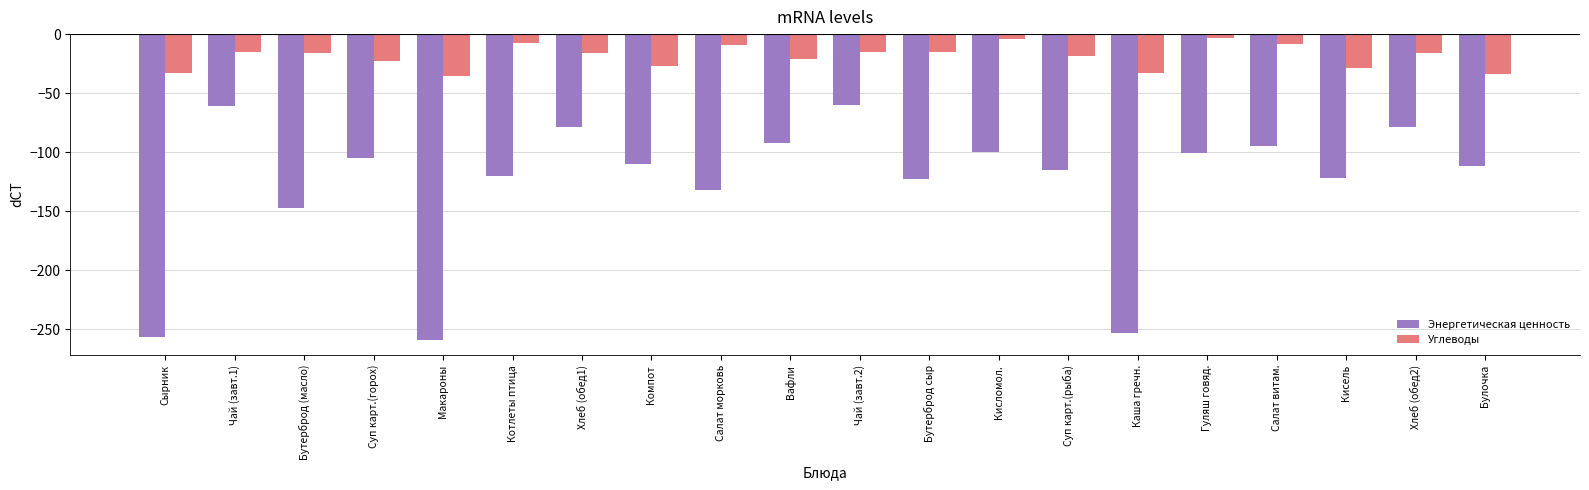

How many data points does each series have?

20